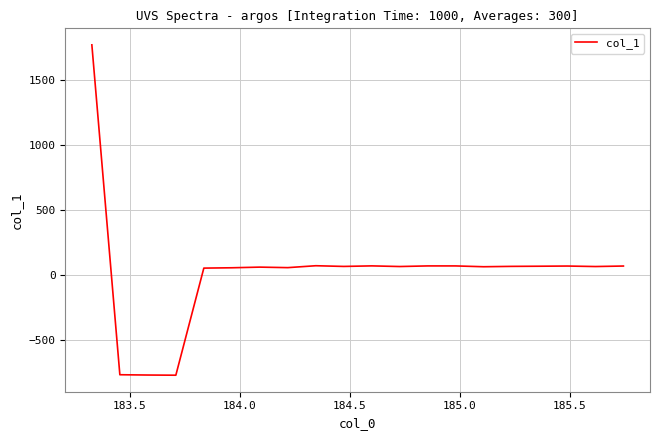

What is the difference between the maximum and minimum values?

2542.3